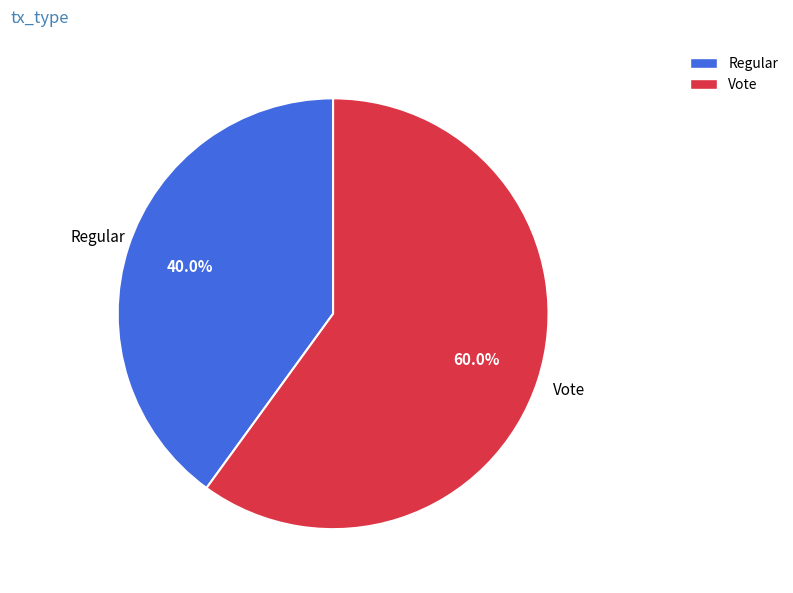

Which slice is the largest?

Vote